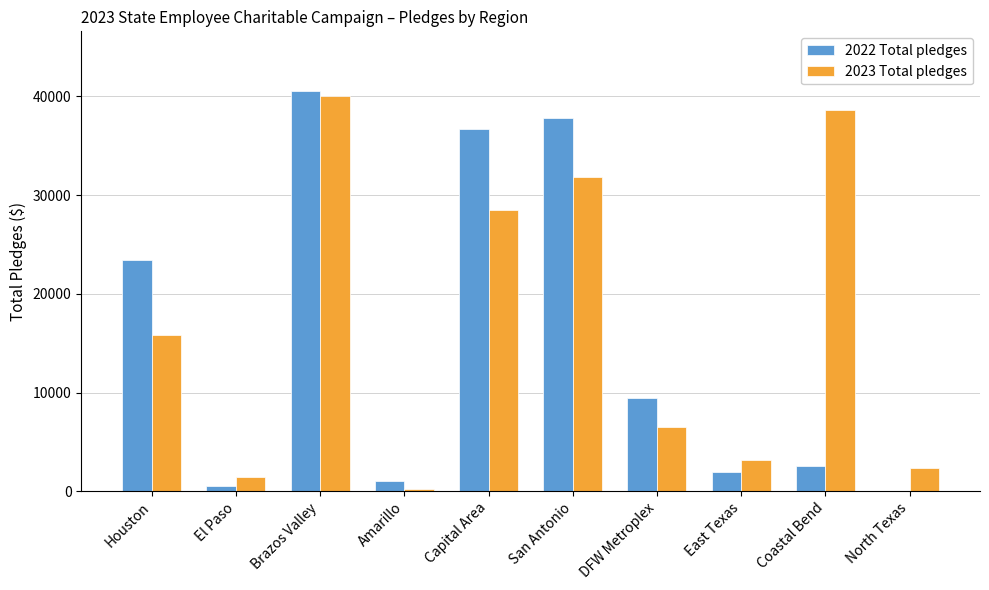

Which series has the widest spread of values?

2022 Total pledges